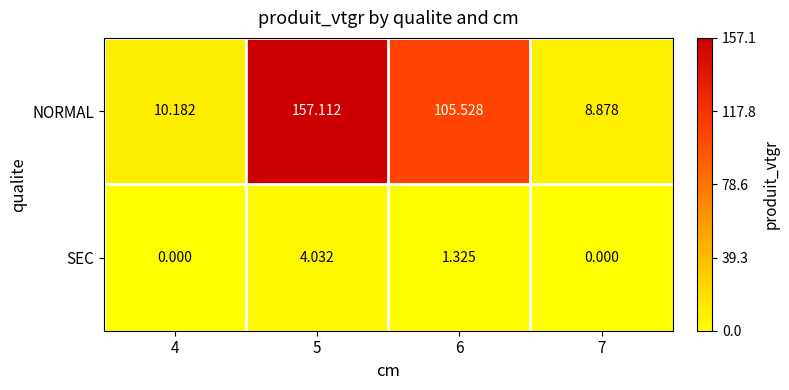

At how many categories does at least one series exceed 124?

1